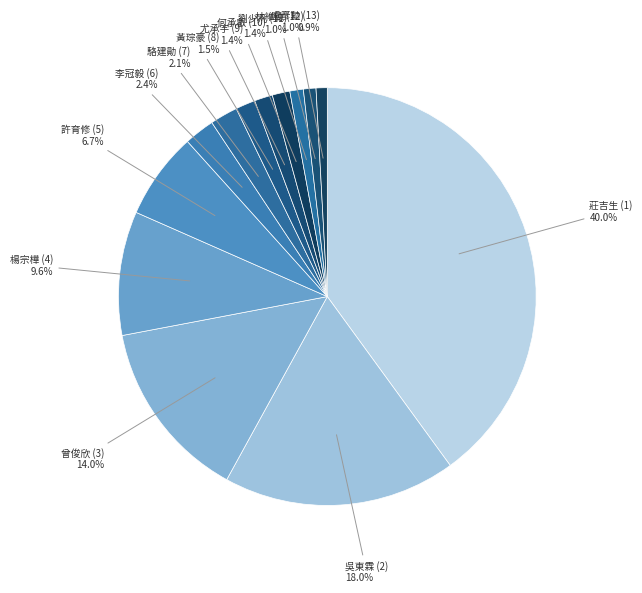

To the nearest percent, what is the average slice percentage?

8%